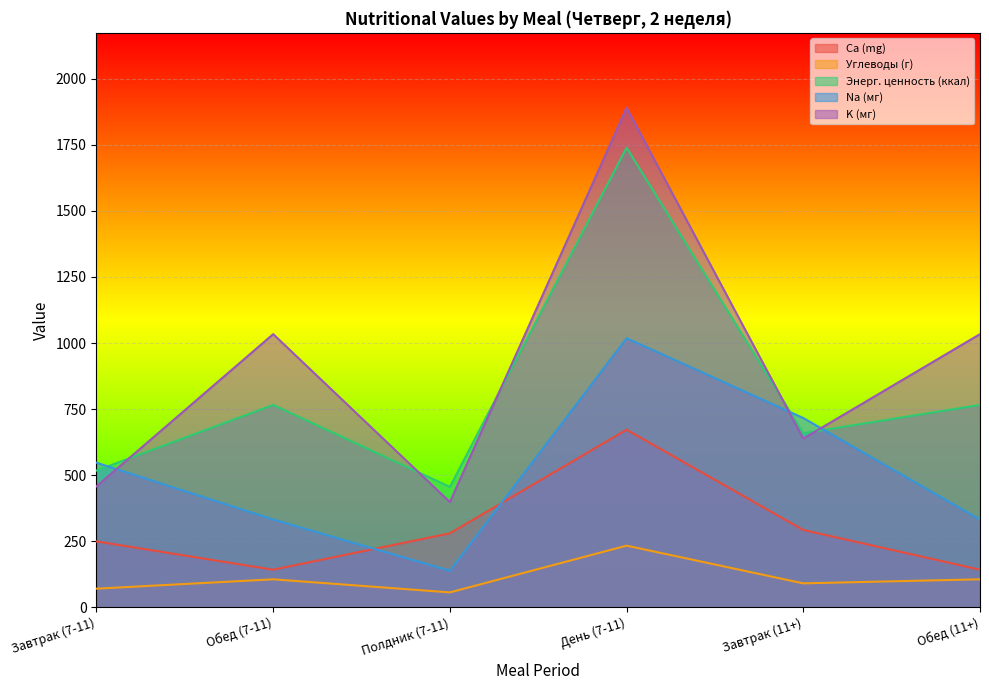

Rank the series at Завтрак (7-11) from highest to lowest value.

Na (мг), Энерг. ценность (ккал), K (мг), Ca (mg), Углеводы (г)